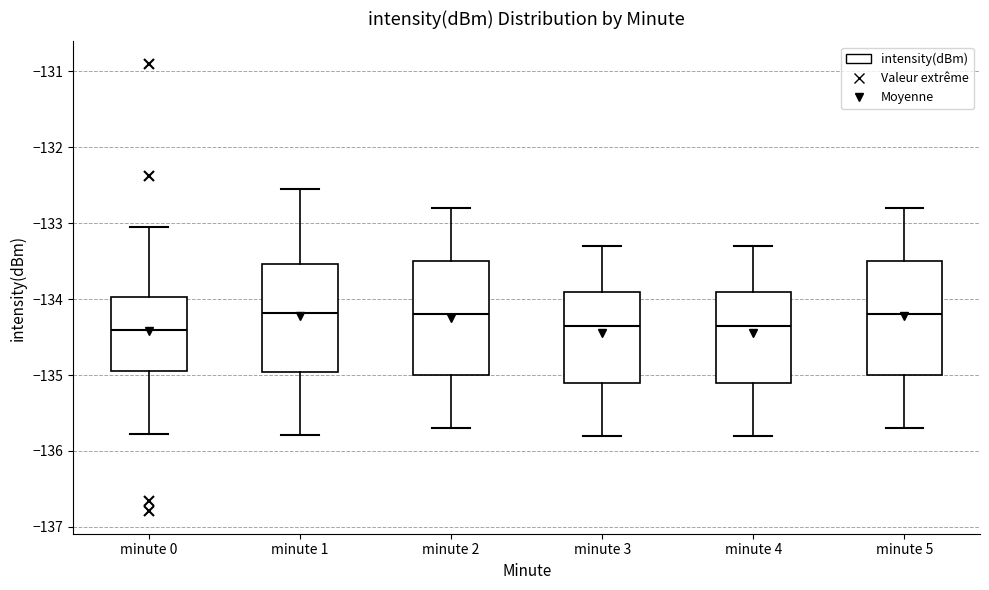

Reading left to right, read every box against the y-axis: the position of its median line, the range the box covers, and the ends of its whiskers. The values are not printed on the chart, so give them approximately, as read against the axis.

minute 0: median -134.4, box -135.0 to -134.0, whiskers -135.8 to -133.1
minute 1: median -134.2, box -135.0 to -133.5, whiskers -135.8 to -132.5
minute 2: median -134.2, box -135.0 to -133.5, whiskers -135.7 to -132.8
minute 3: median -134.3, box -135.1 to -133.9, whiskers -135.8 to -133.3
minute 4: median -134.3, box -135.1 to -133.9, whiskers -135.8 to -133.3
minute 5: median -134.2, box -135.0 to -133.5, whiskers -135.7 to -132.8